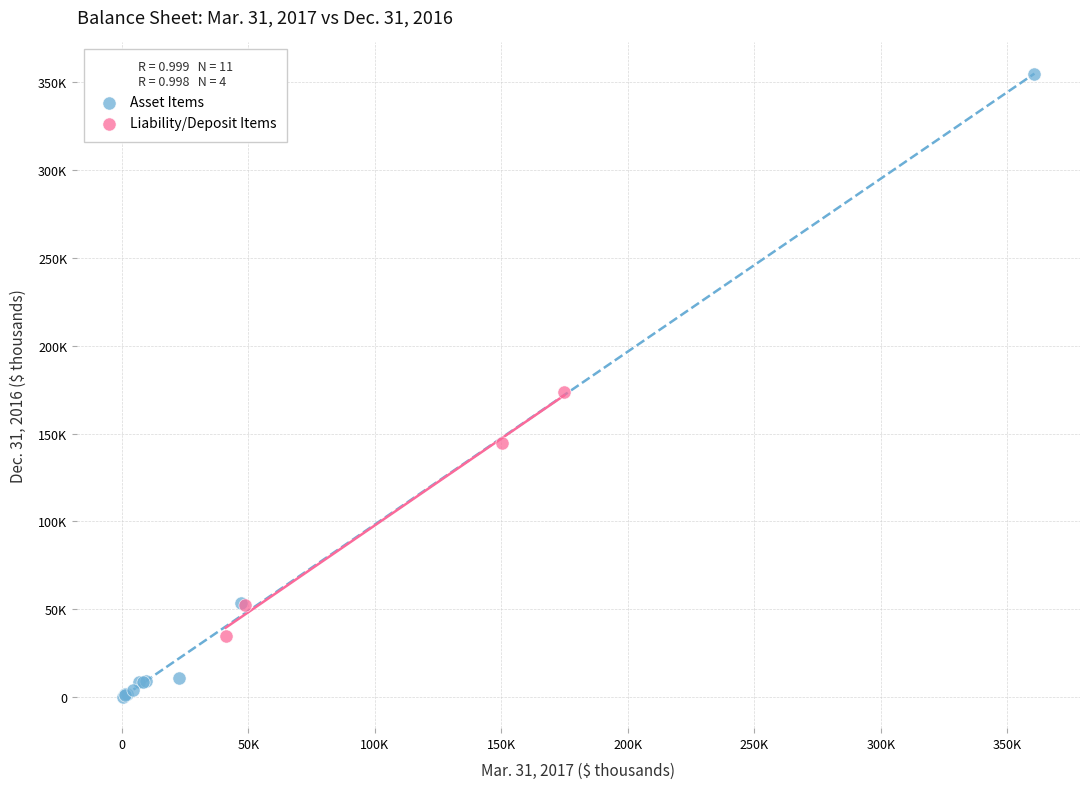

Which series reaches the maximum Y coordinate?

Asset Items